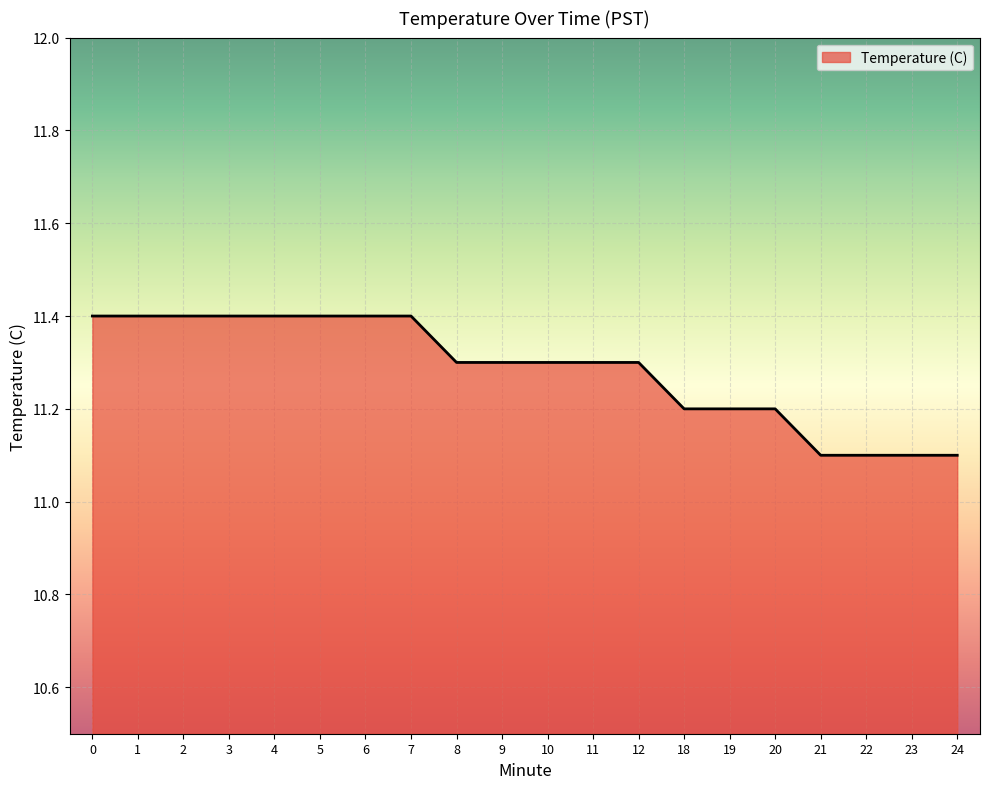

What is the sum of all values?

225.7